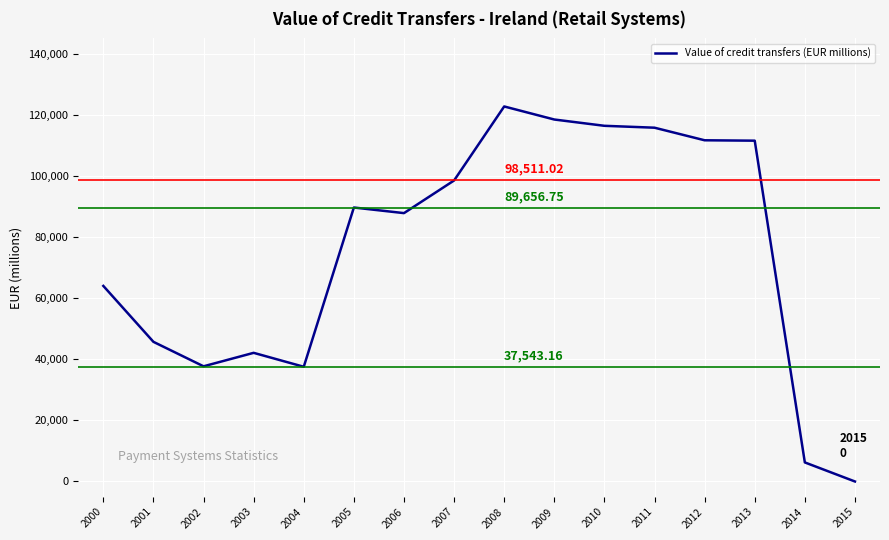

The chart shows a value of 9205.0 at 2003. True or false?

False